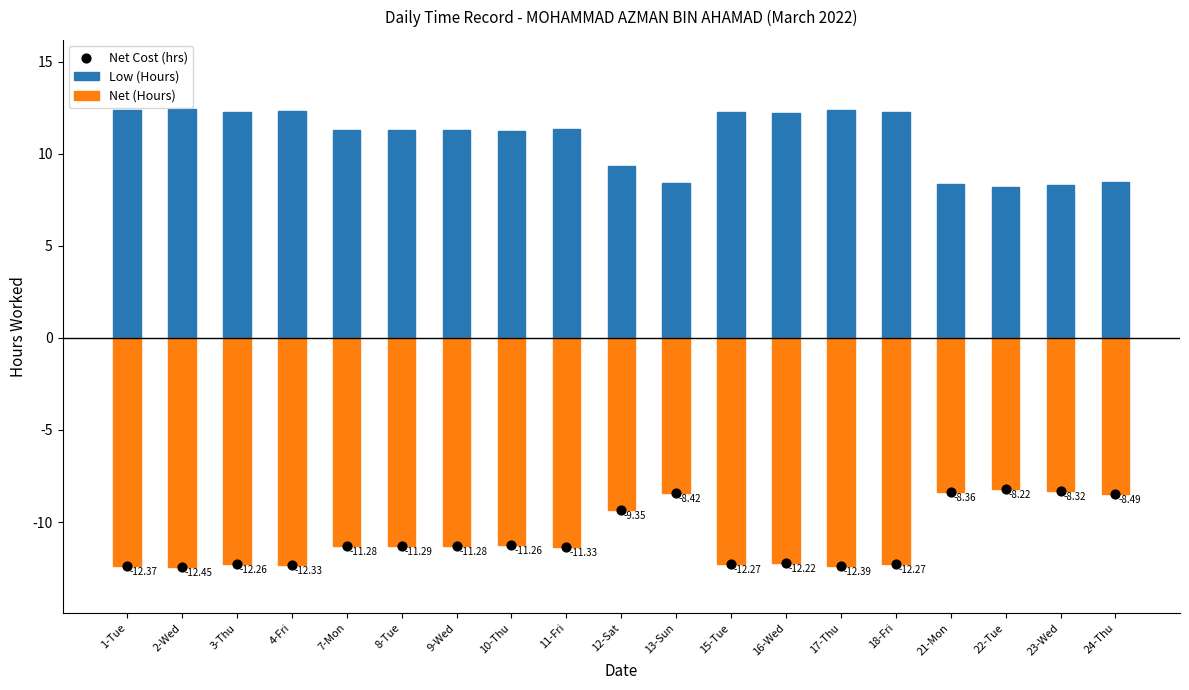

What is the total value across all series at 8-Tue?

-11.3